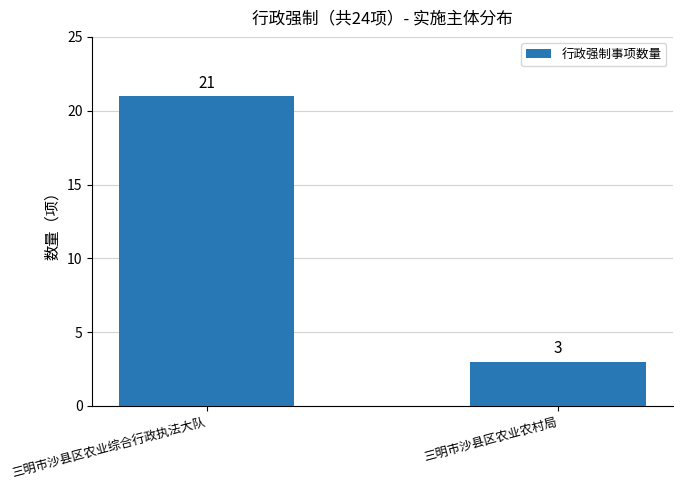

What is the approximate value at 三明市沙县区农业综合行政执法大队?

21